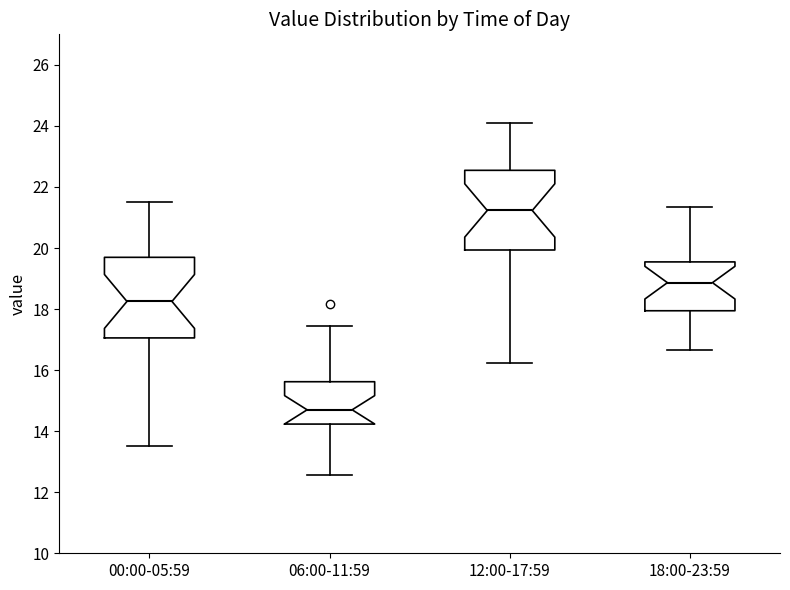

Reading left to right, transcribe this box plot: for each box, give where its median line is, the range the box spans, and where its two whiskers end, as read against the y-axis. The values are not printed on the chart, so give them approximately, as read against the axis.

00:00-05:59: median 18.2, box 17.0 to 19.6, whiskers 13.6 to 21.6
06:00-11:59: median 14.8, box 14.2 to 15.6, whiskers 12.6 to 17.4
12:00-17:59: median 21.2, box 20.0 to 22.6, whiskers 16.2 to 24.2
18:00-23:59: median 18.8, box 18.0 to 19.6, whiskers 16.6 to 21.4